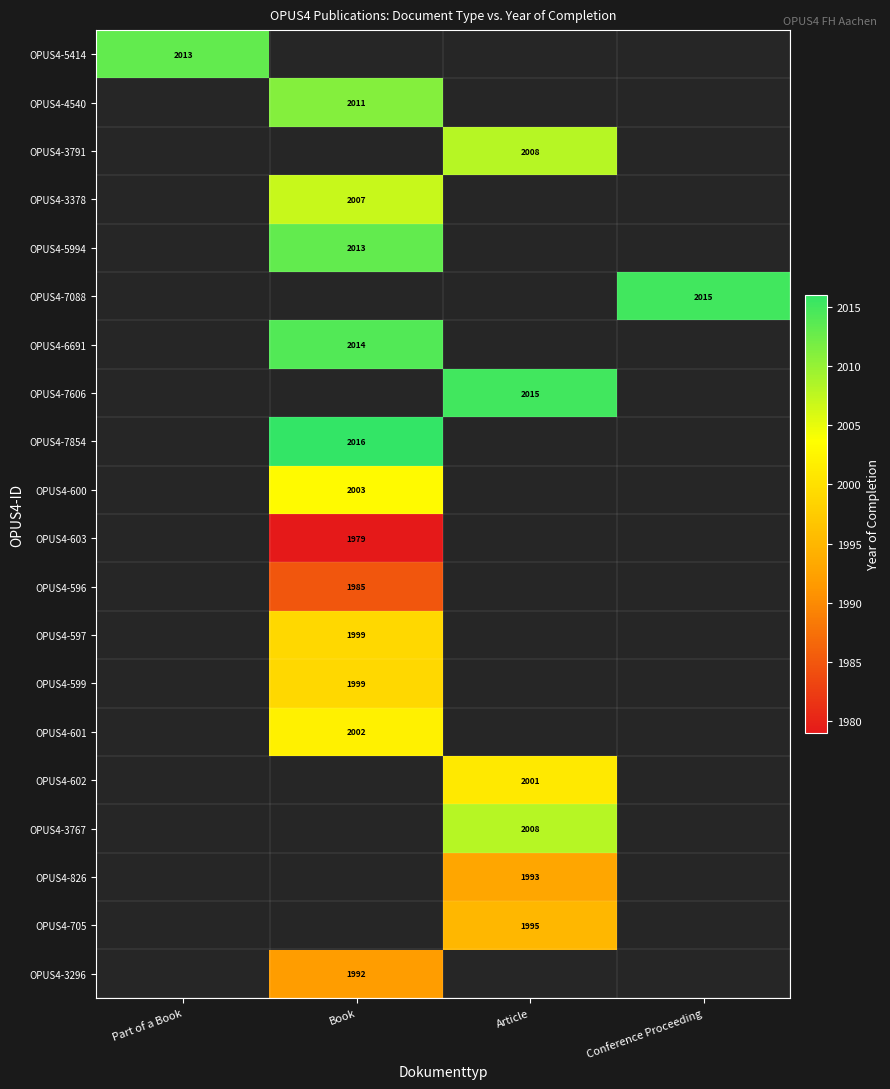

Is it true that OPUS4-7088 equals 1052 at Conference Proceeding?

False